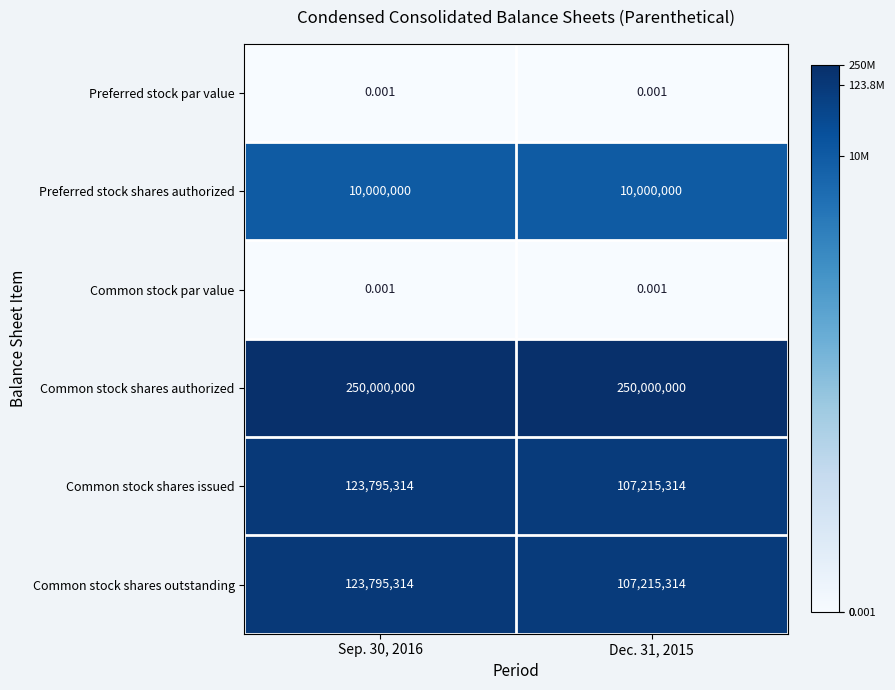

Is the value of Preferred stock par value at Sep. 30, 2016 greater than the value of Common stock shares issued at Sep. 30, 2016?

No